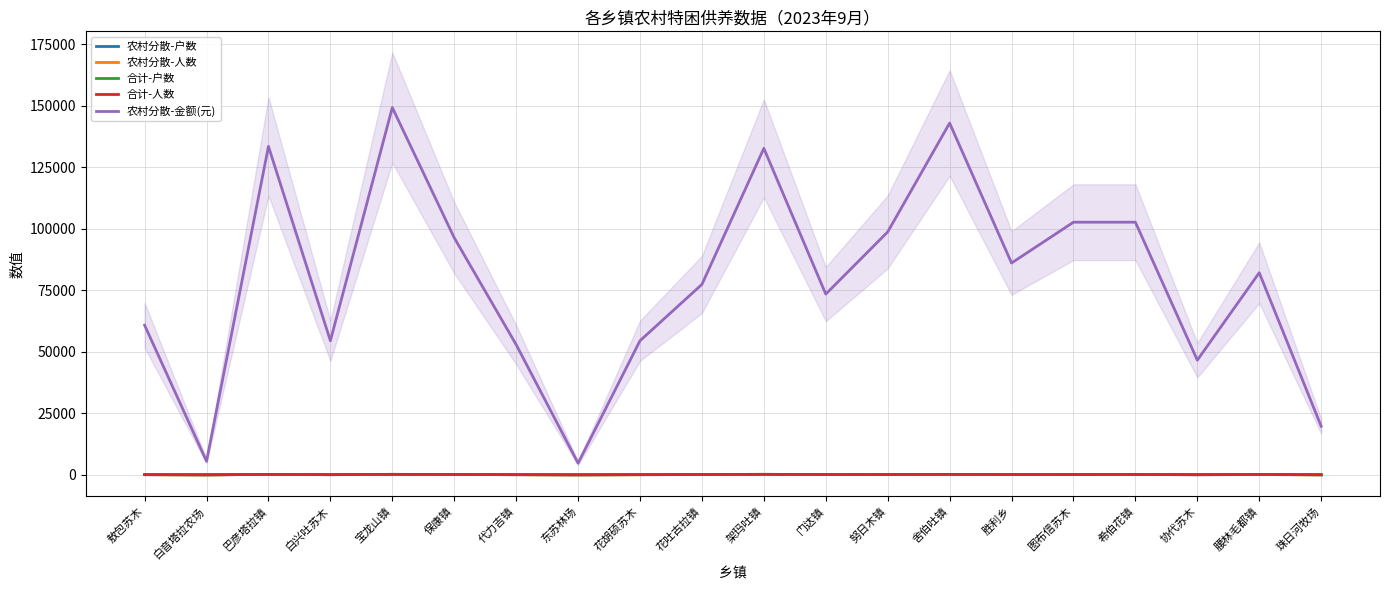

What is the difference between the maximum and second lowest values in the 合计-人数 series?

193